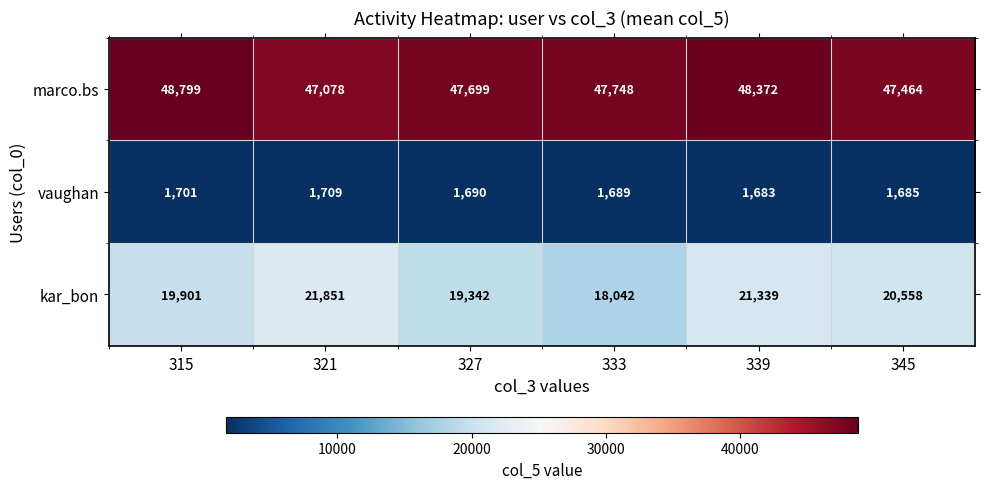

What is the difference between the marco.bs values at 339 and 345?

908